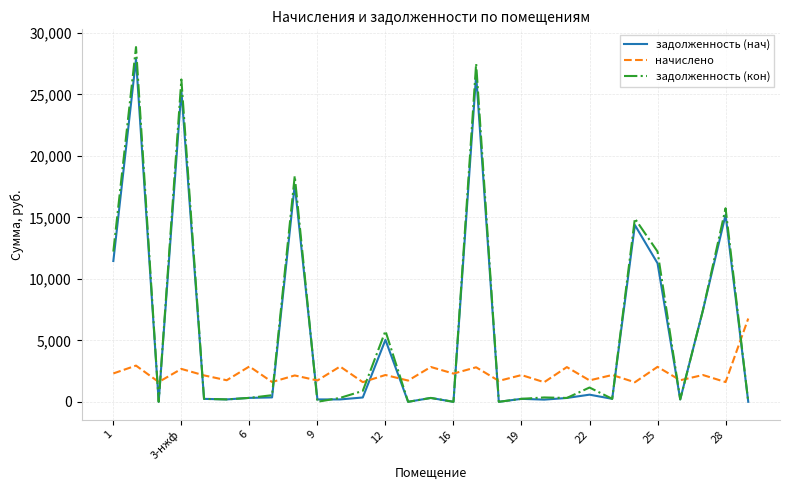

Which series has the largest range (max minus min)?

задолженность (кон)